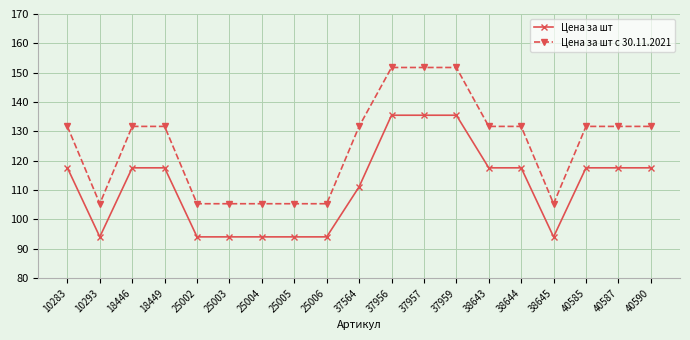

How many values in the Цена за шт series exceed 117?

11